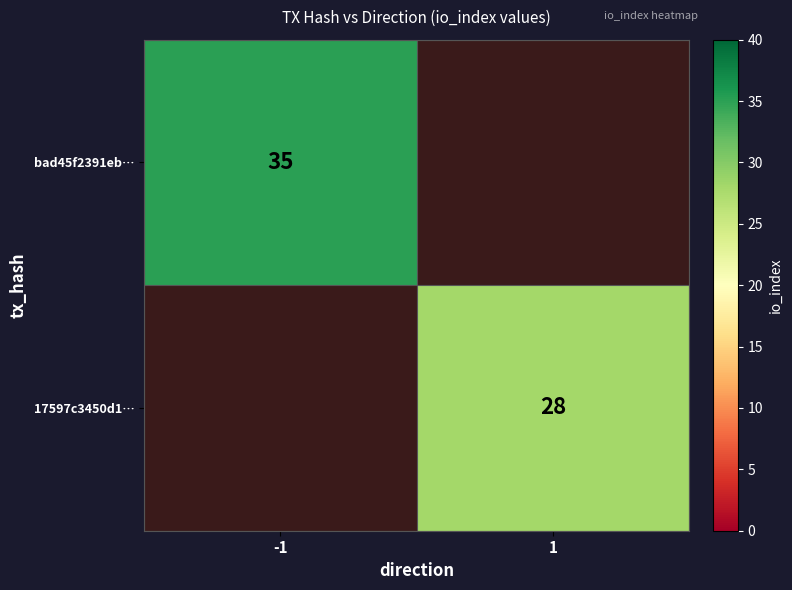

The 17597c3450d1… series shows 28 at 1. True or false?

True